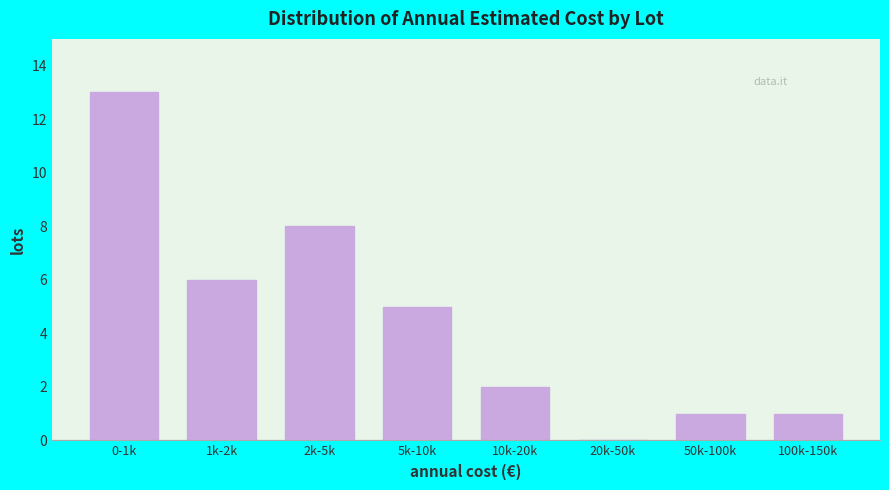

Reading left to right, transcribe all the data shown in this chart.

0-1k=13	1k-2k=6	2k-5k=8	5k-10k=5	10k-20k=2	20k-50k=0	50k-100k=1	100k-150k=1